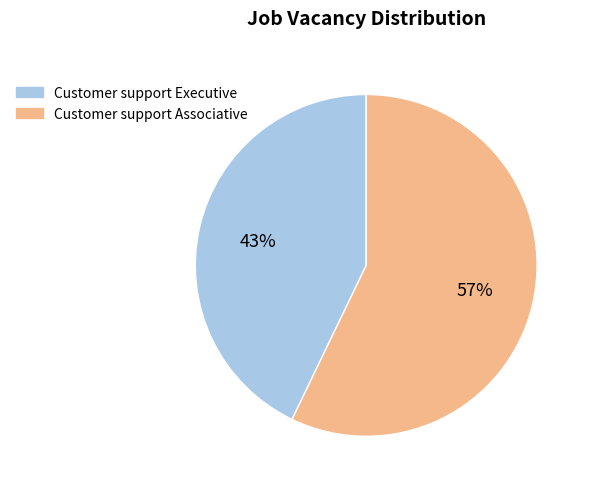

Combined, do Customer support Executive and Customer support Associative account for over 50%?

Yes